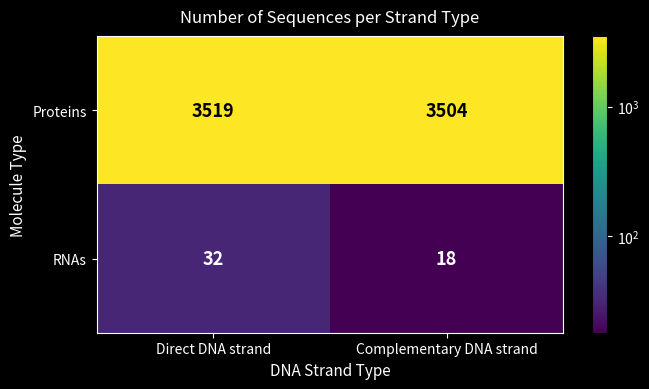

List the series in order of their peak value, lowest first.

RNAs, Proteins